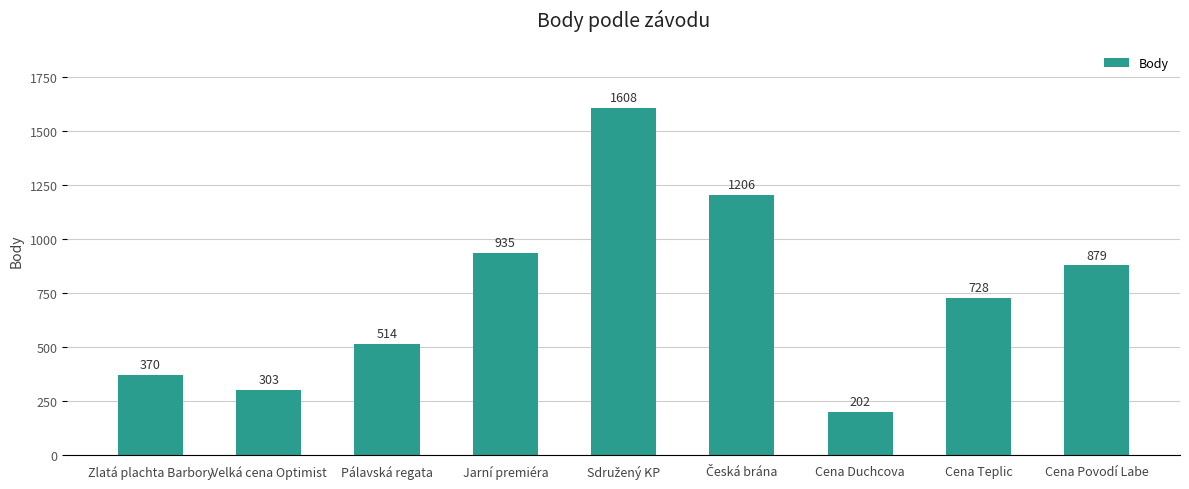

What is the smallest value displayed?

202